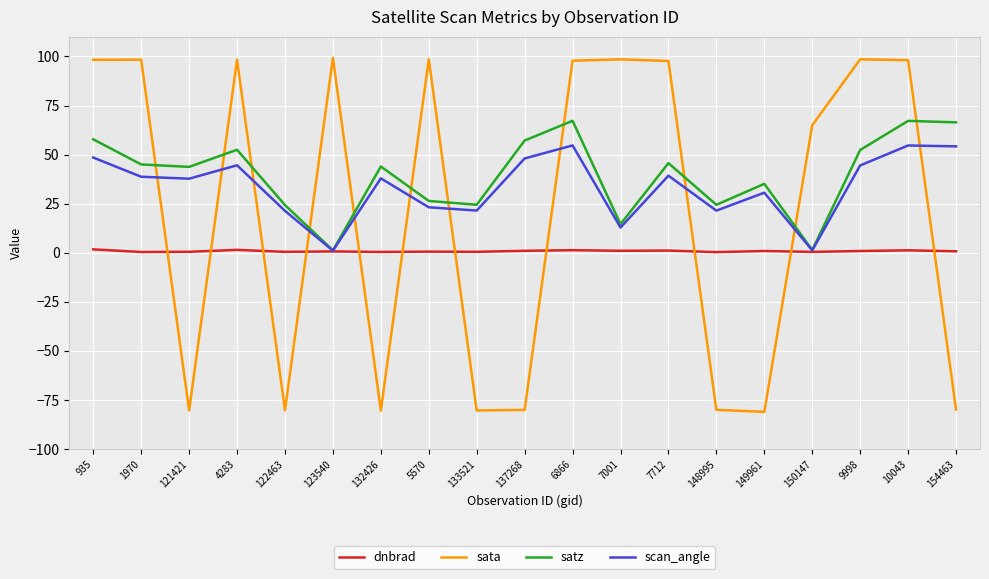

What value does the scan_angle series have at 132426?

37.9